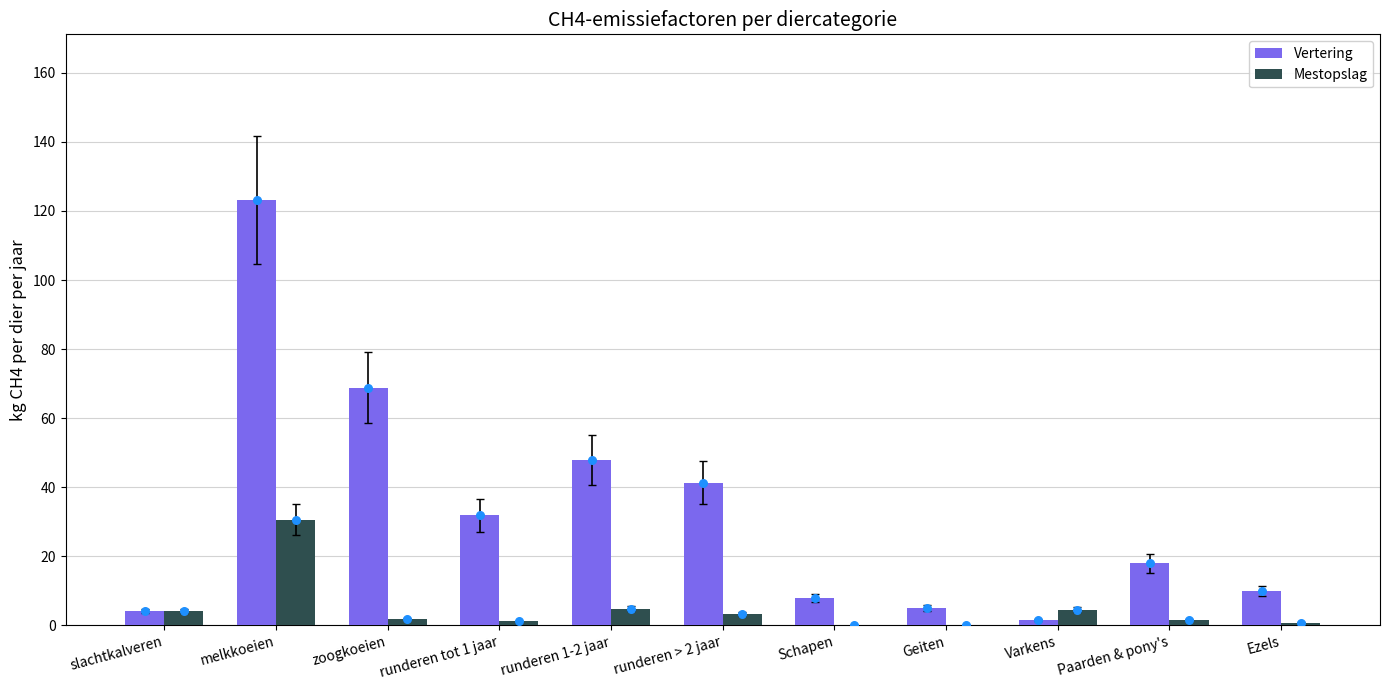

Which series reaches the maximum Y coordinate?

Vertering